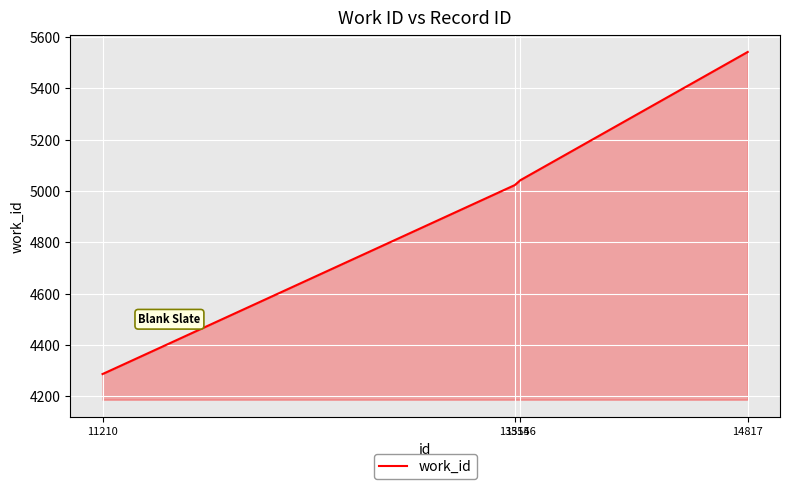

Rank the categories by value from highest to lowest.

14817, 13546, 13515, 11210